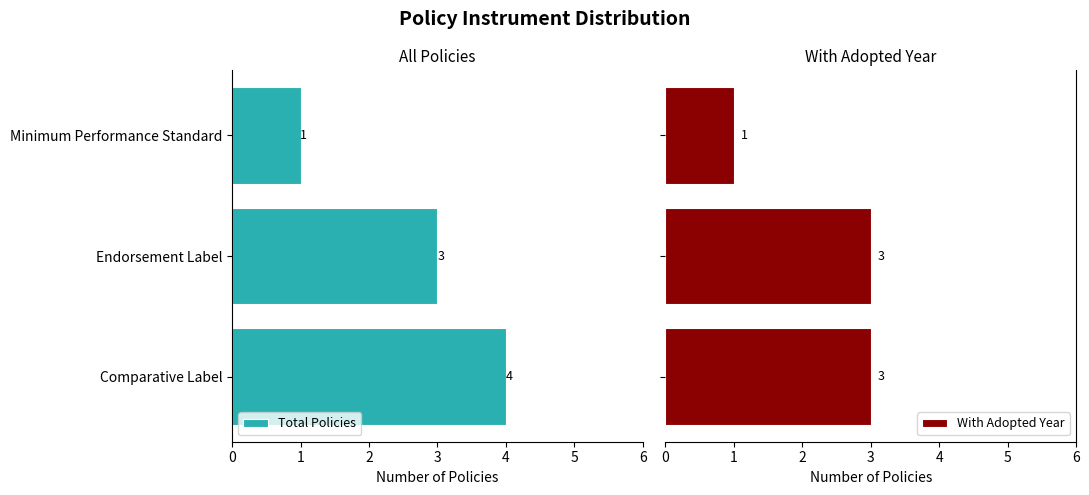

How many bars are there in total?

6